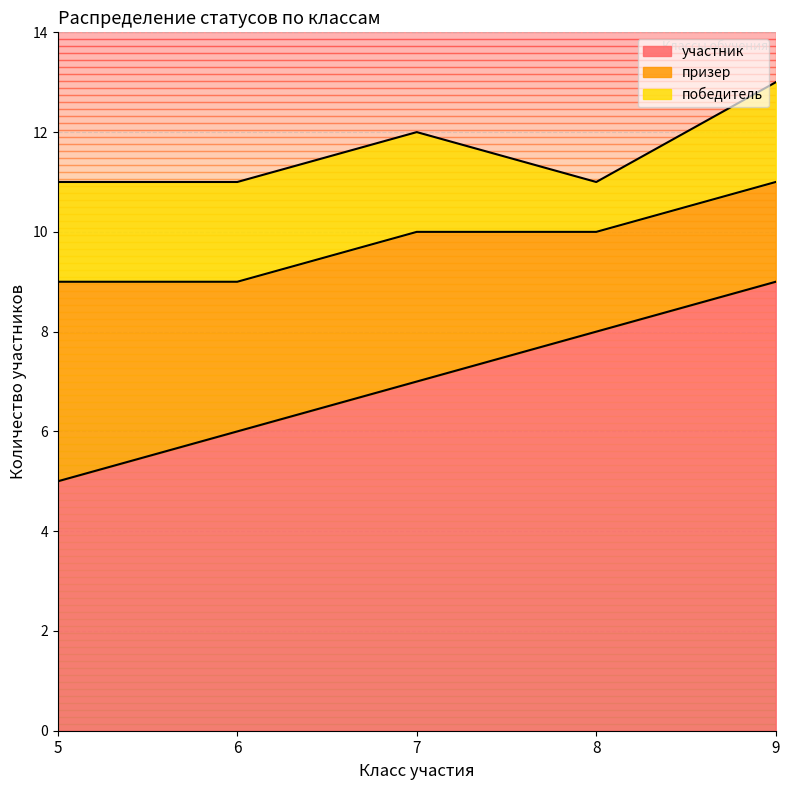

List the labels in order of призер value, smallest first.

8, 9, 6, 7, 5